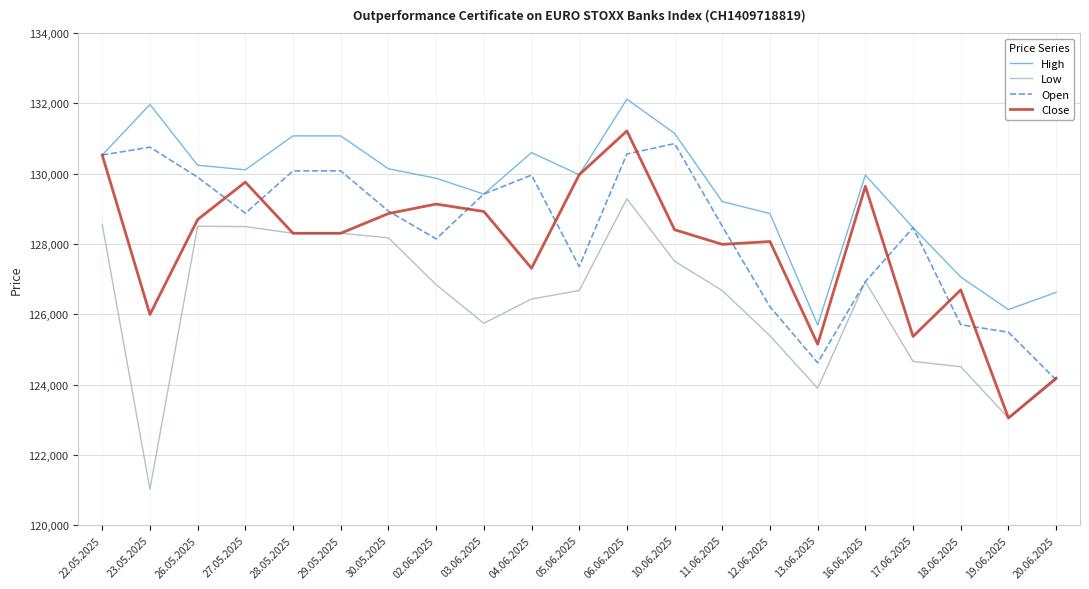

Where is the first local maximum for High?

23.05.2025